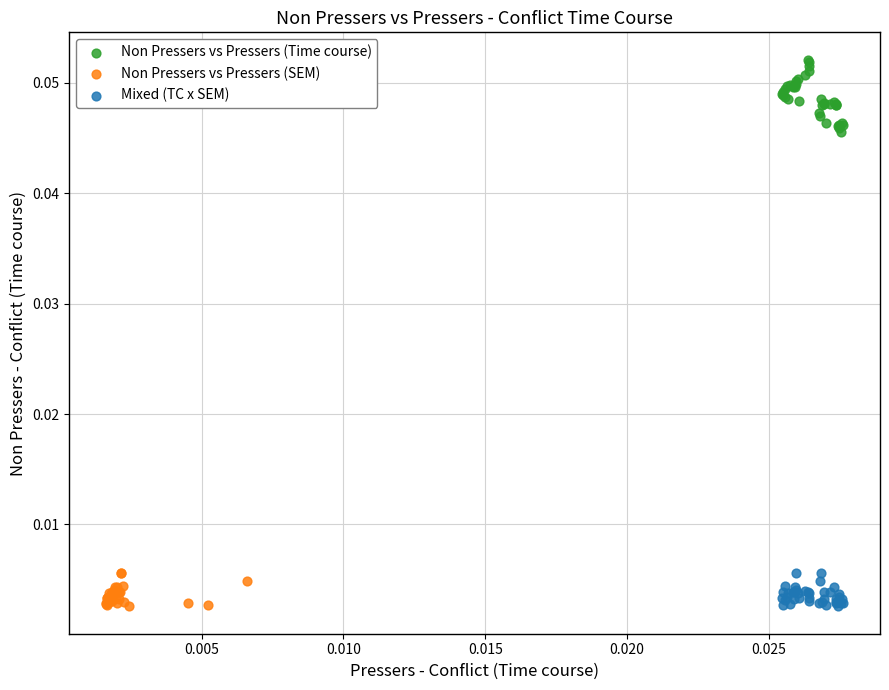

What are all the series names shown in the legend?

Non Pressers vs Pressers (Time course), Non Pressers vs Pressers (SEM), Mixed (TC x SEM)